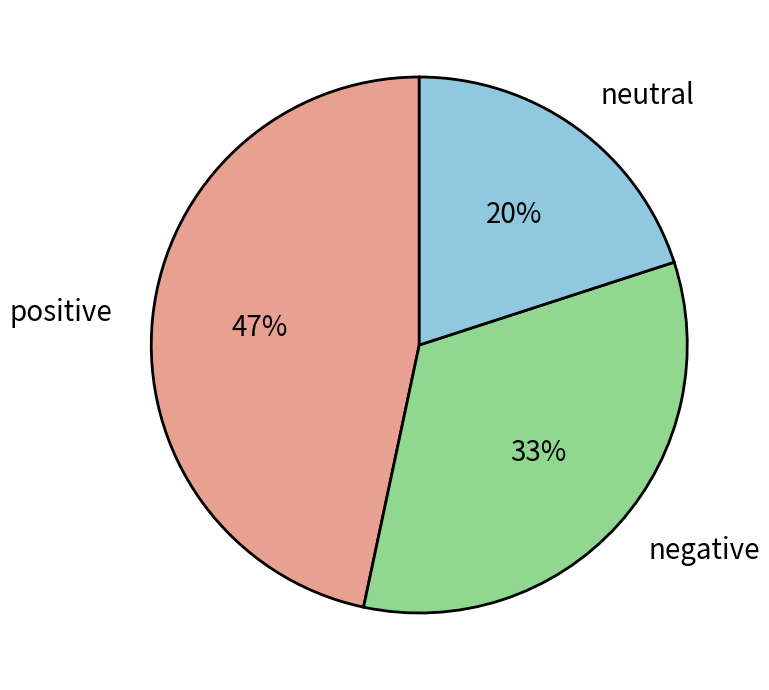

How many slices are in this pie chart?

3